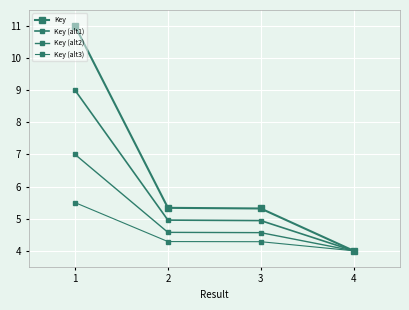

Reading right to left, transcribe all the data shown in this chart.

Key: 4.0	5.3	5.3	11.0
Key (alt1): 4.0	4.9	5.0	9.0
Key (alt2): 4.0	4.6	4.6	7.0
Key (alt3): 4.0	4.3	4.3	5.5